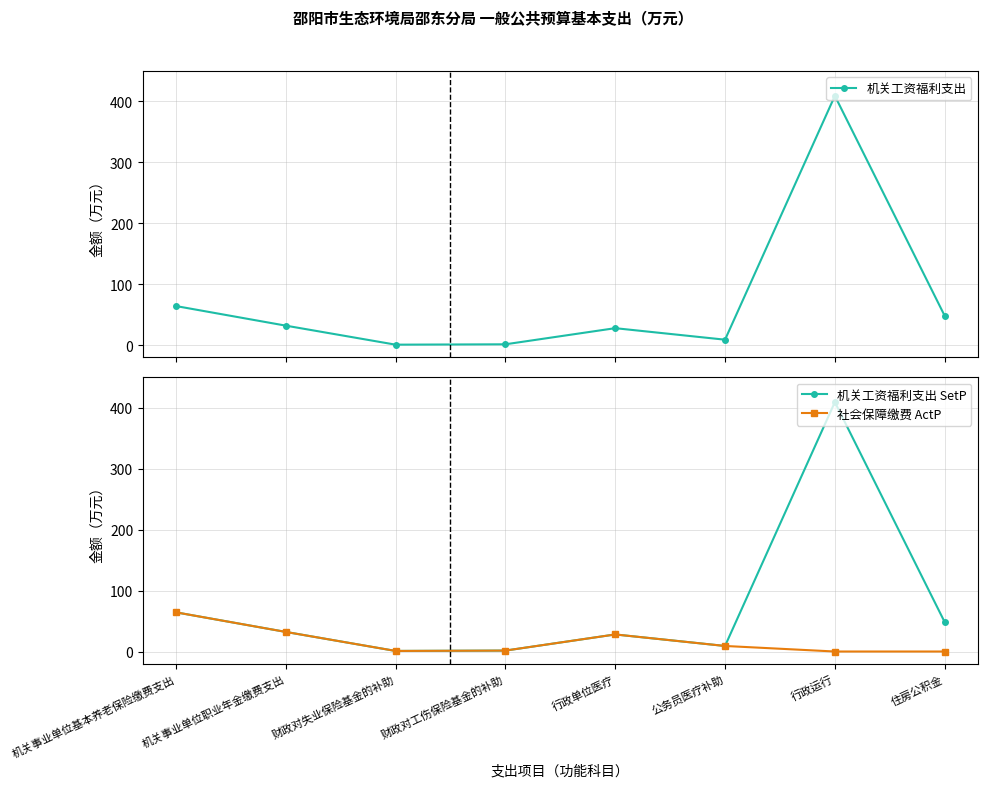

The value of 机关工资福利支出 SetP at 机关事业单位基本养老保险缴费支出 is 64.3. True or false?

True